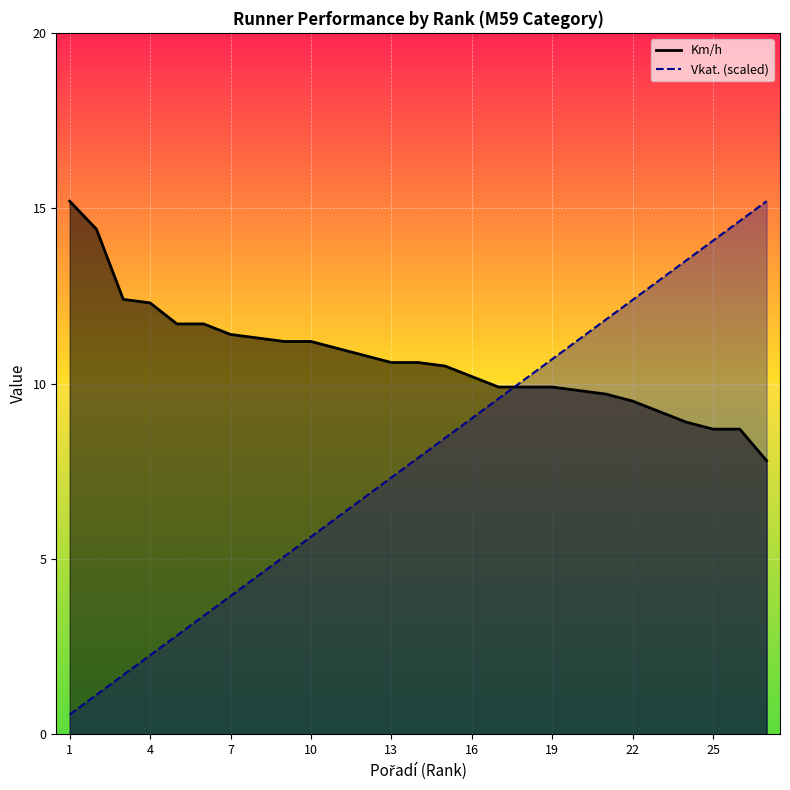

What is the difference between the maximum and minimum values in the Km/h series?

7.4